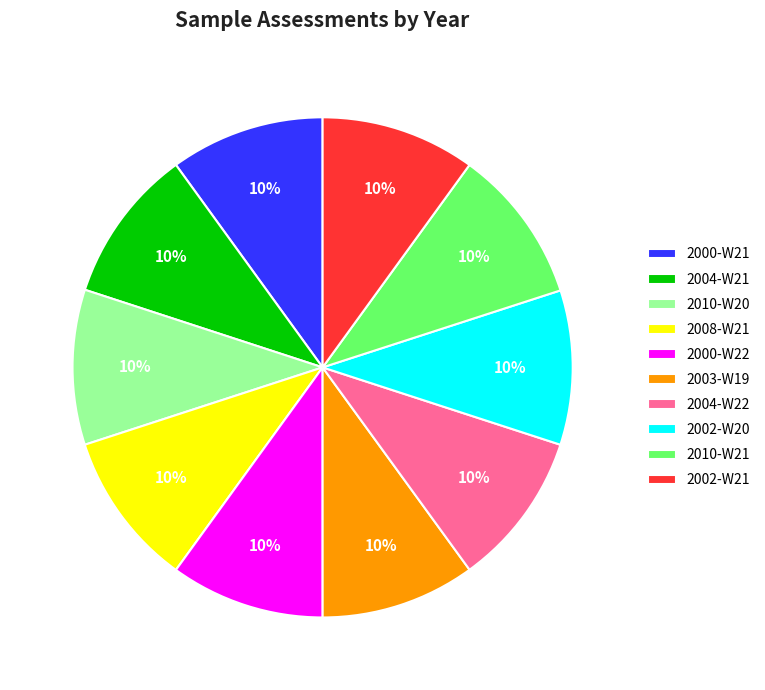

Is it true that 2008-W21 is 10% of the pie?

True